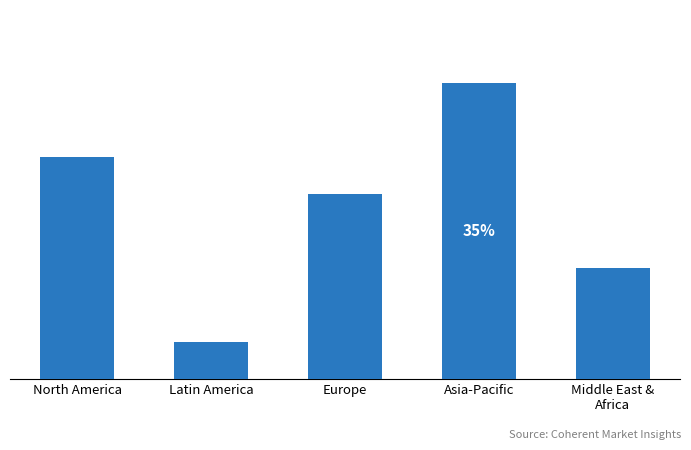

What is the label of the 3rd bar from the right?

Europe